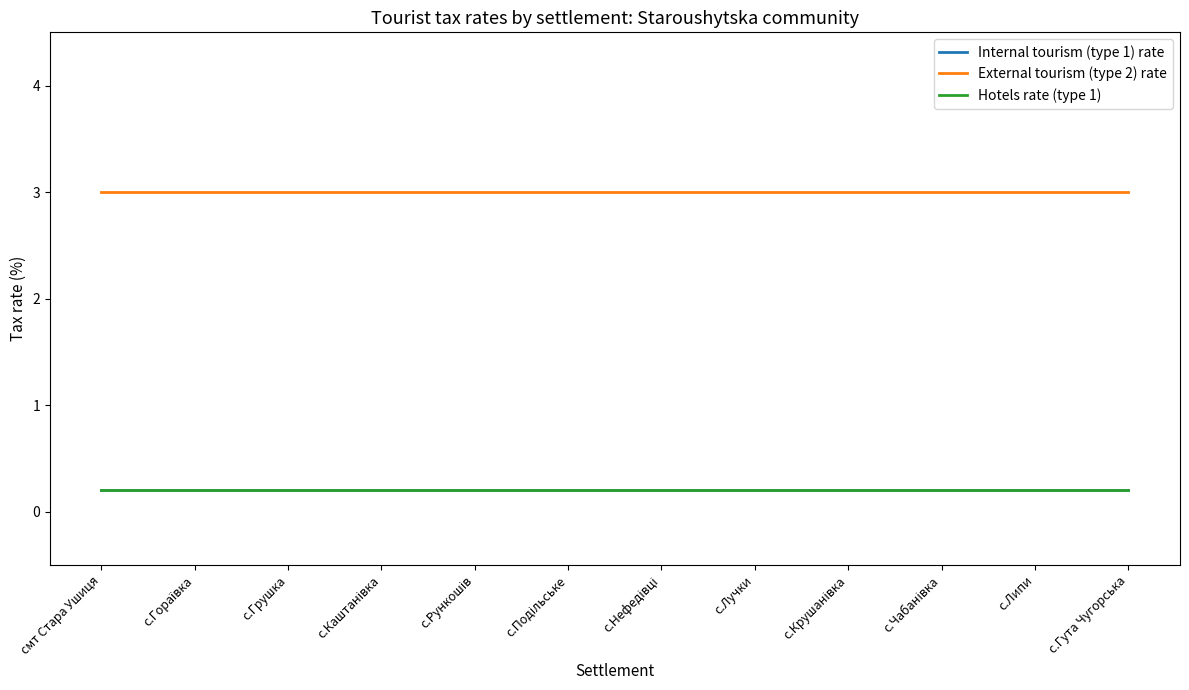

What position from the left is с.Гута Чугорська?

12